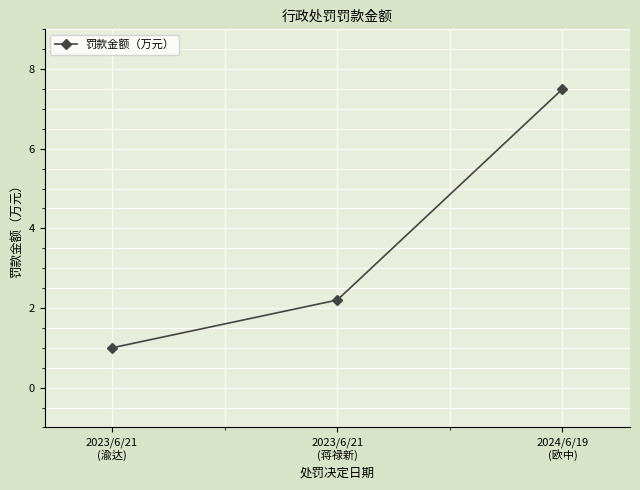

How many values are below 2?

1